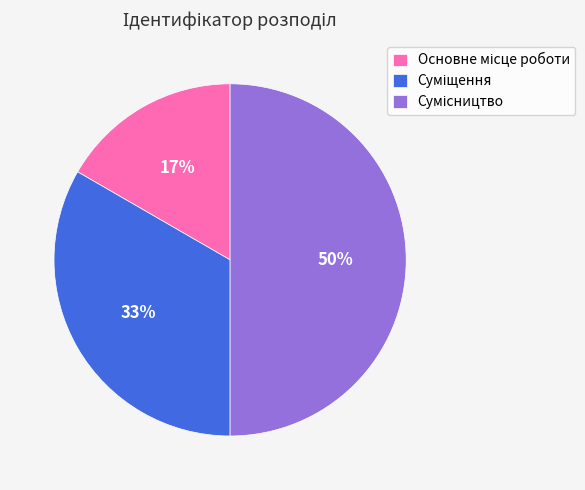

To the nearest percent, what is the difference between the largest and smallest slice percentages?

33%